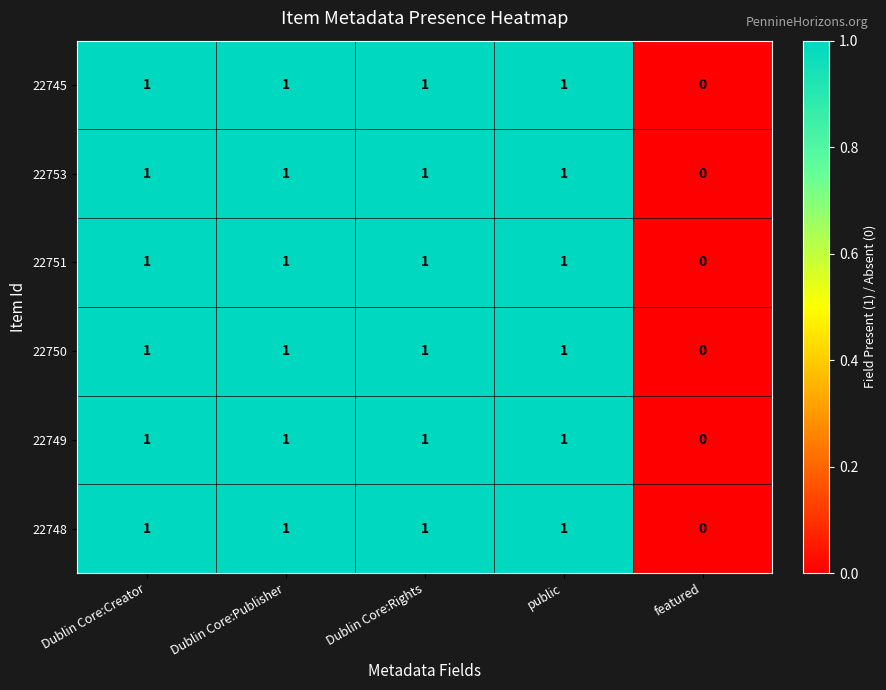

Which category has the lowest value across all series?

featured